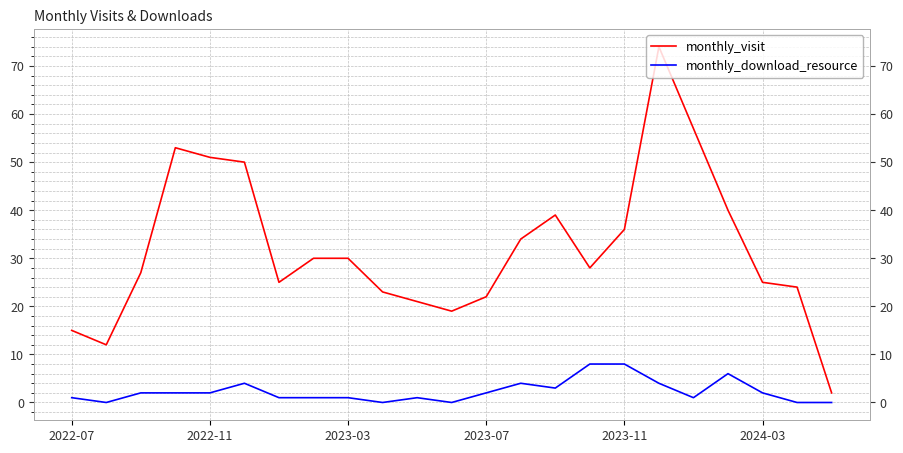

Which has a higher value, 15 or 2023-11?

2023-11